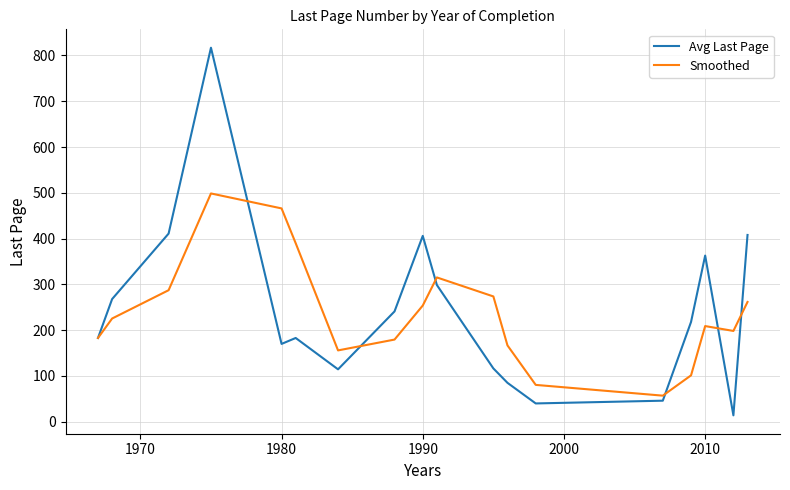

What is the highest value of the Smoothed series?

498.7